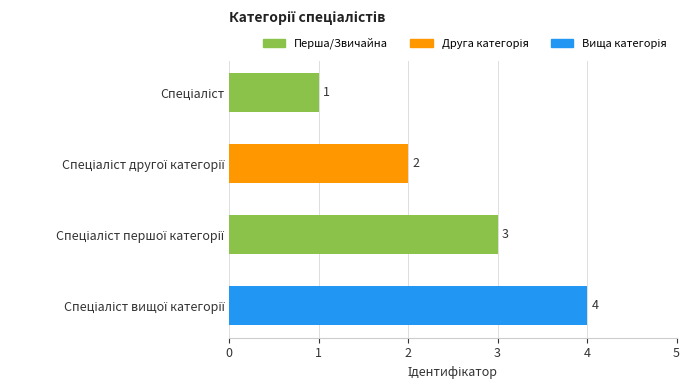

Count the values in the range 2 to 4.

3